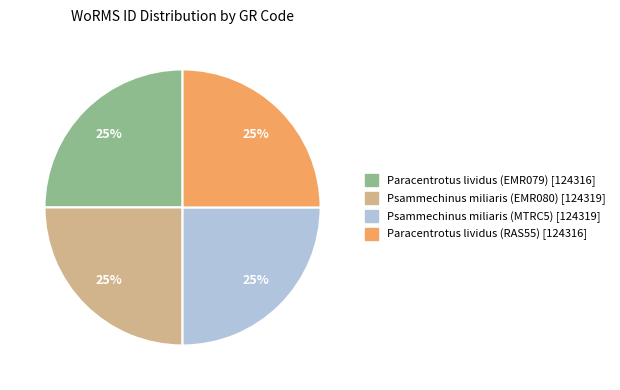

Is there any slice that represents more than half of the pie?

No